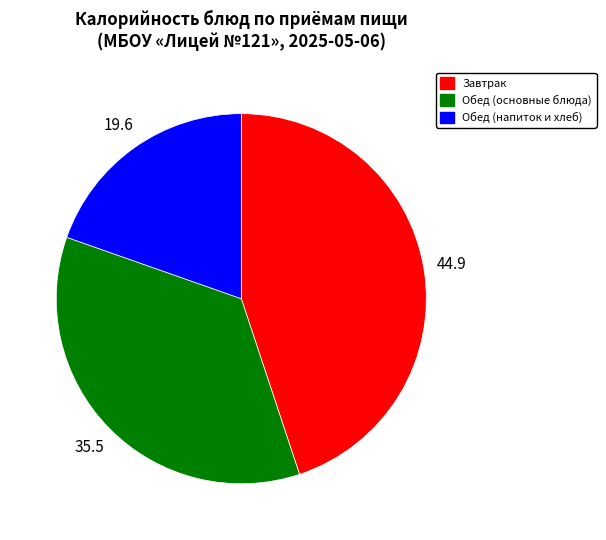

Is there a majority slice in this chart?

No